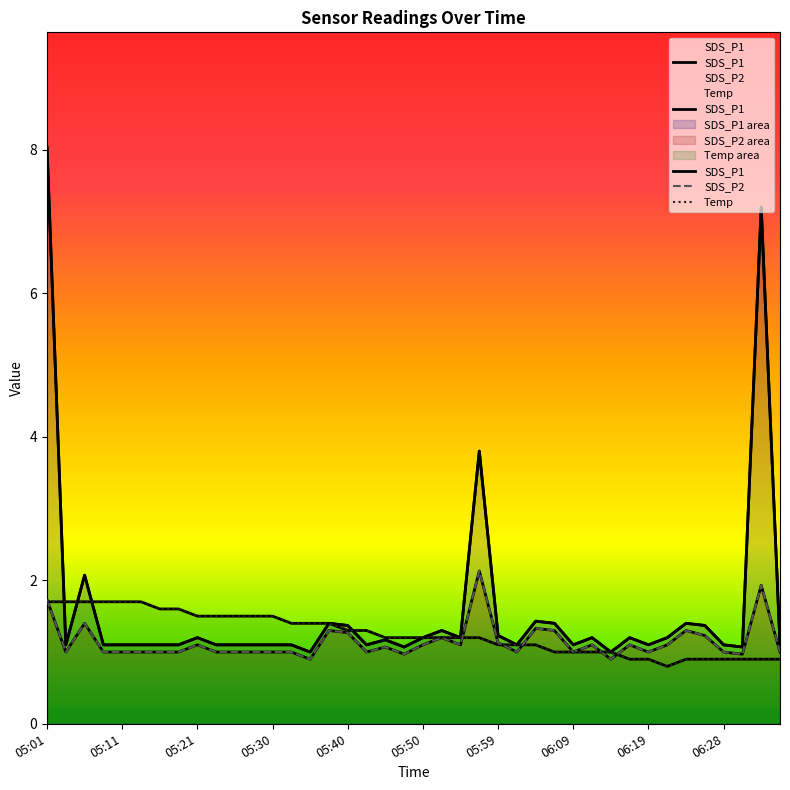

Reading left to right, transcribe all the data shown in this chart.

SDS_P1: 8.0	1.1	2.1	1.1	1.1	1.1	1.1	1.1	1.2	1.1	1.1	1.1	1.1	1.1	1.0	1.4	1.4	1.1	1.2	1.1	1.2	1.3	1.2	3.8	1.2	1.1	1.4	1.4	1.1	1.2	1.0	1.2	1.1	1.2	1.4	1.4	1.1	1.1	7.2	1.1
SDS_P2: 1.7	1.0	1.4	1.0	1.0	1.0	1.0	1.0	1.1	1.0	1.0	1.0	1.0	1.0	0.9	1.3	1.3	1.0	1.1	1.0	1.1	1.2	1.1	2.1	1.1	1.0	1.3	1.3	1.0	1.1	0.9	1.1	1.0	1.1	1.3	1.2	1.0	1.0	1.9	1.0
Temp: 1.7	1.7	1.7	1.7	1.7	1.7	1.6	1.6	1.5	1.5	1.5	1.5	1.5	1.4	1.4	1.4	1.3	1.3	1.2	1.2	1.2	1.2	1.2	1.2	1.1	1.1	1.1	1.0	1.0	1.0	1.0	0.9	0.9	0.8	0.9	0.9	0.9	0.9	0.9	0.9